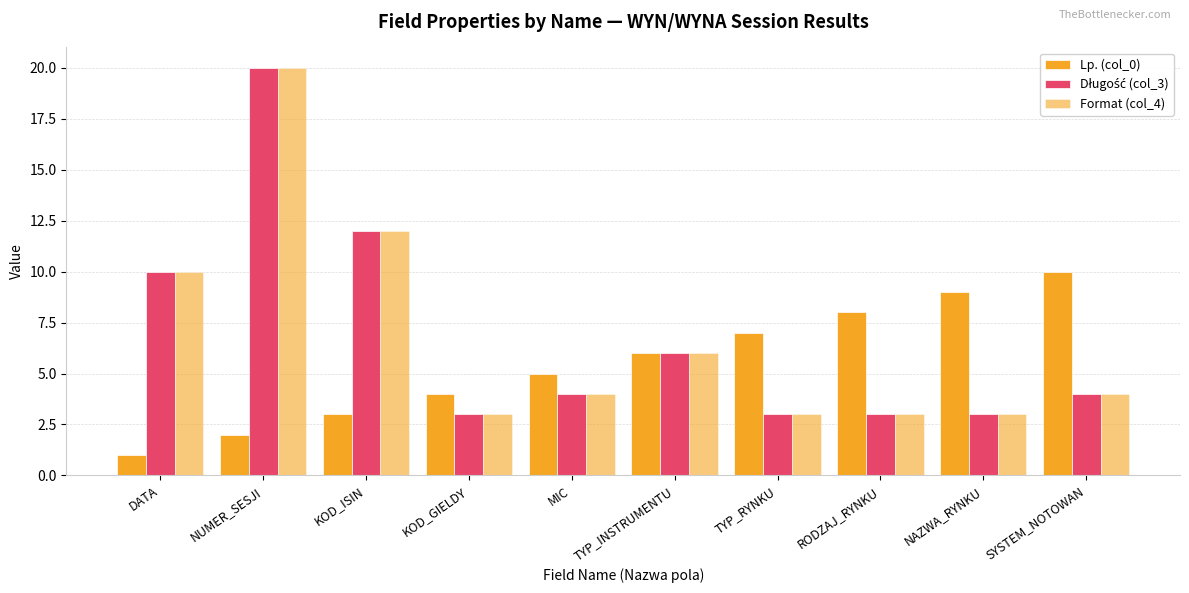

Which label corresponds to the smallest value in the chart?

DATA